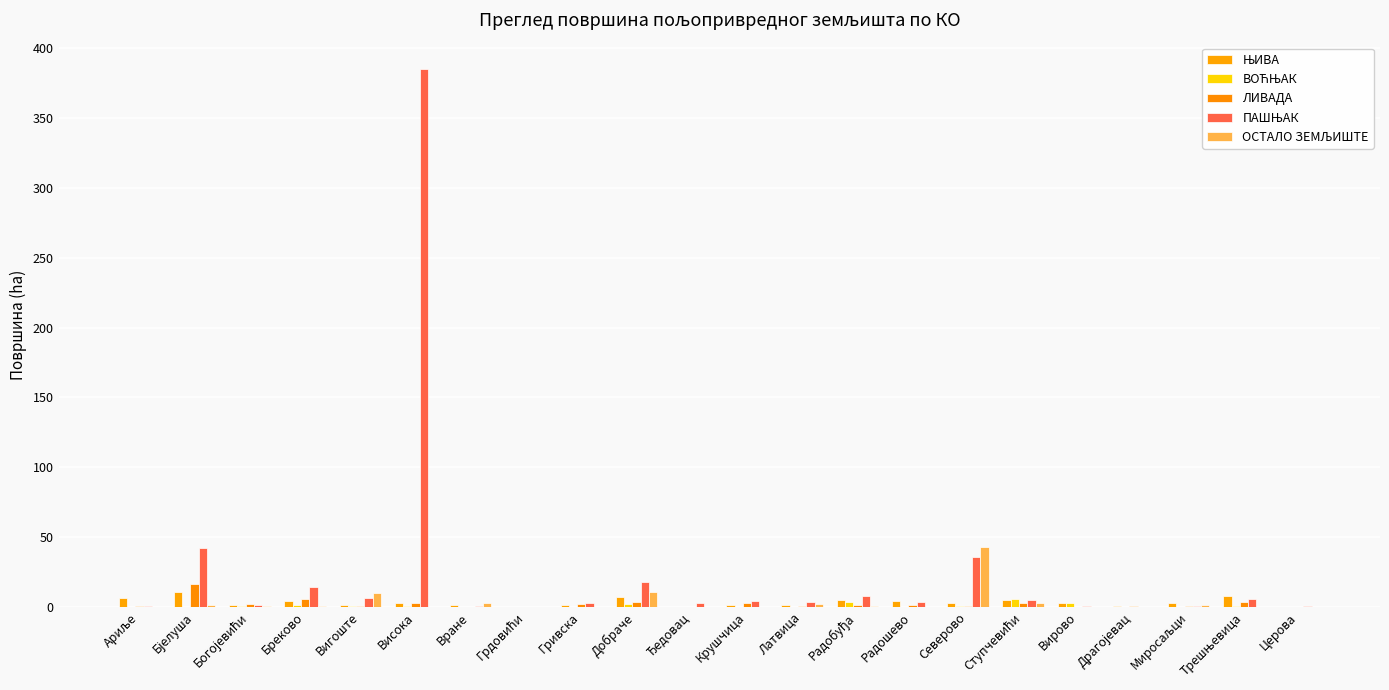

At which category is the sum across all series the highest?

Висока